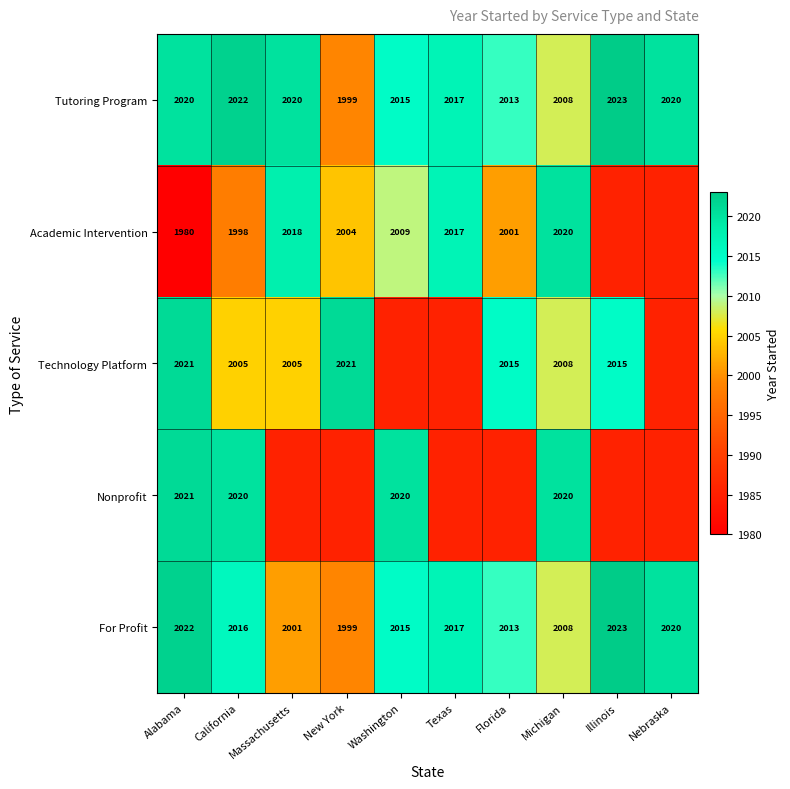

Which category has the highest value in the Tutoring Program series?

Illinois